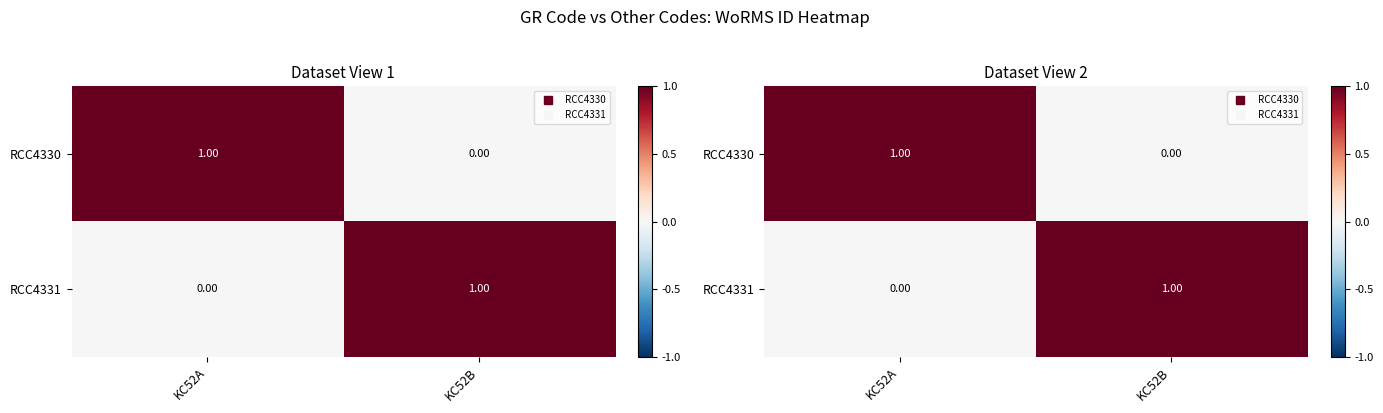

What is the highest value of the RCC4330 series?

1